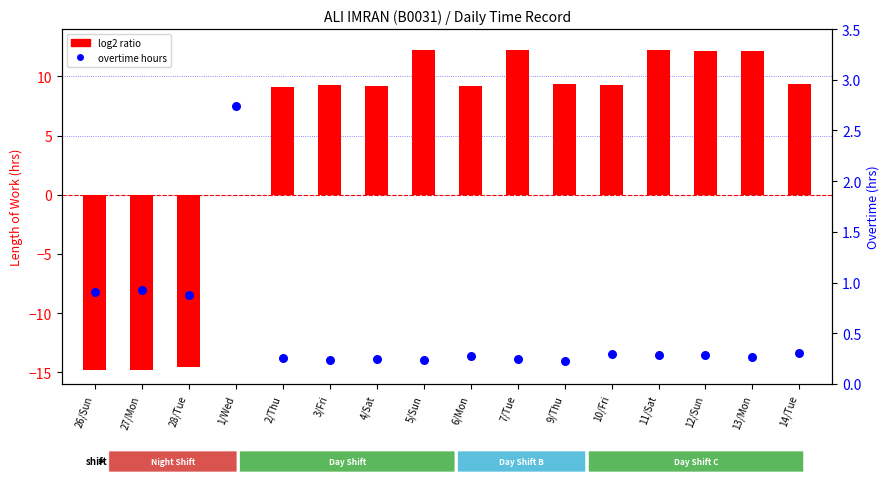

What is the total value across all series at 2/Thu?

9.4